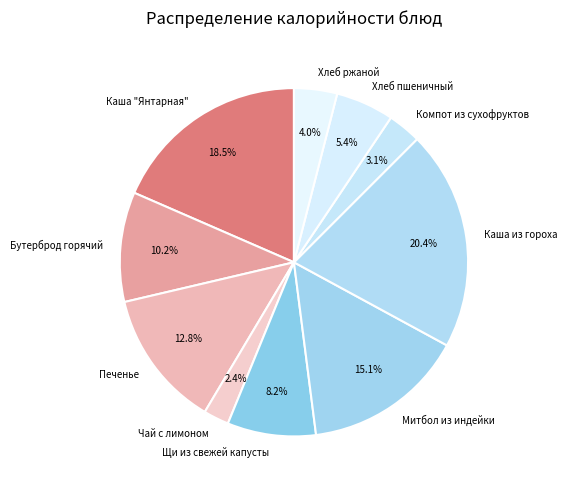

Count the number of slices in the pie.

10